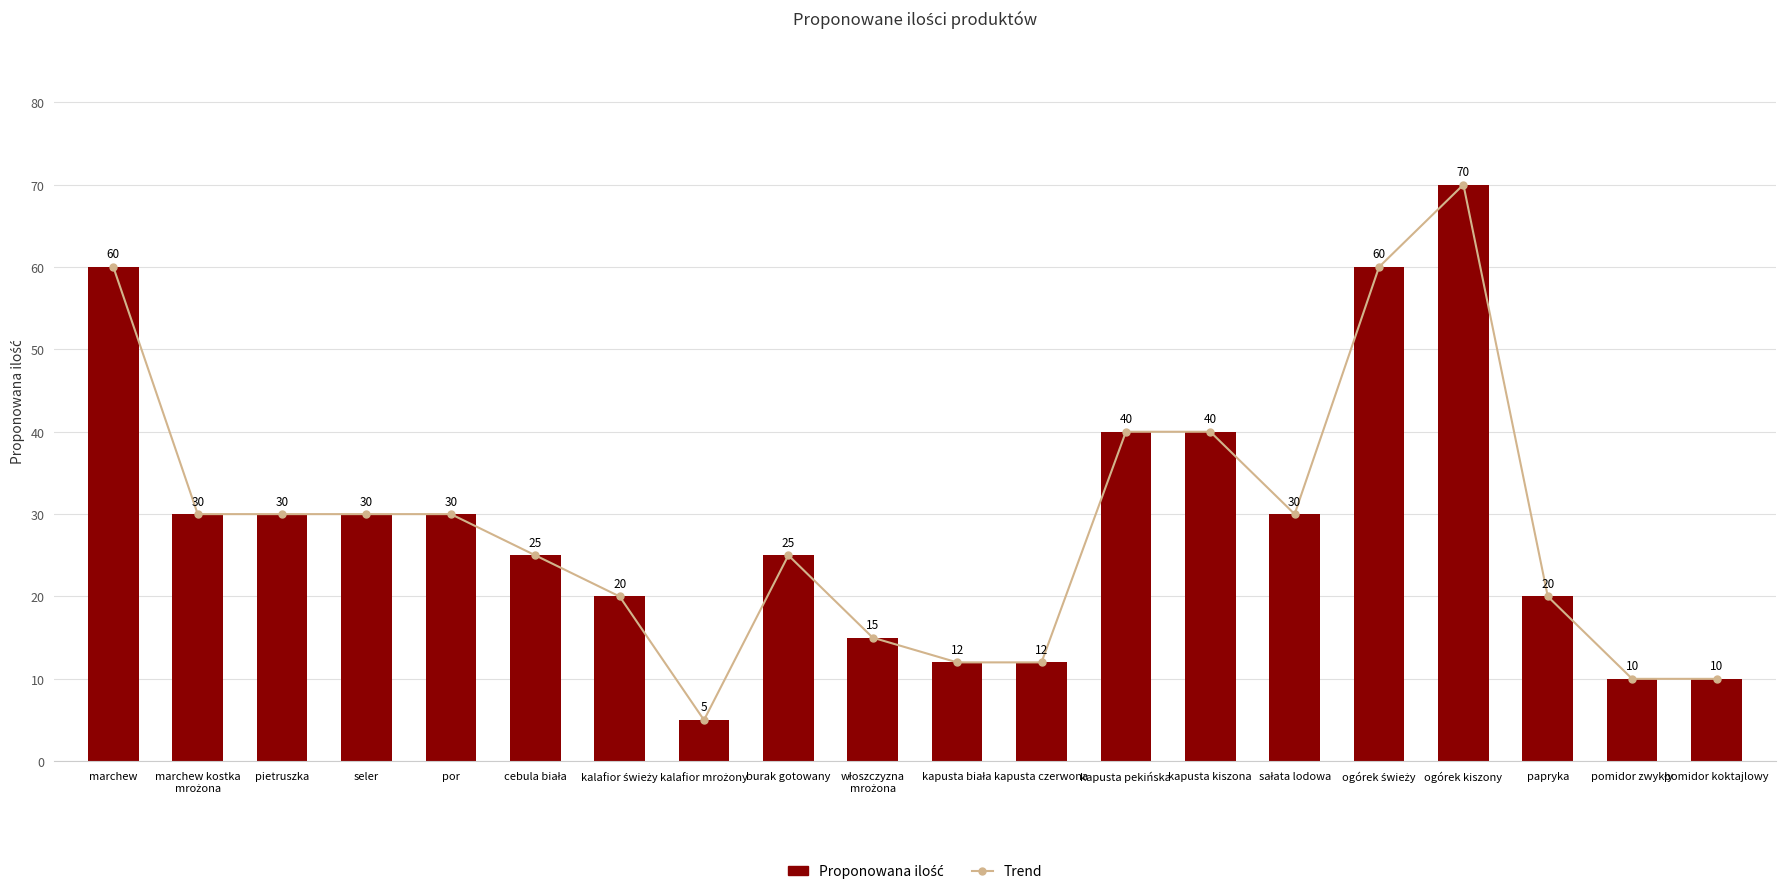

Which series has the widest spread of values?

Trend